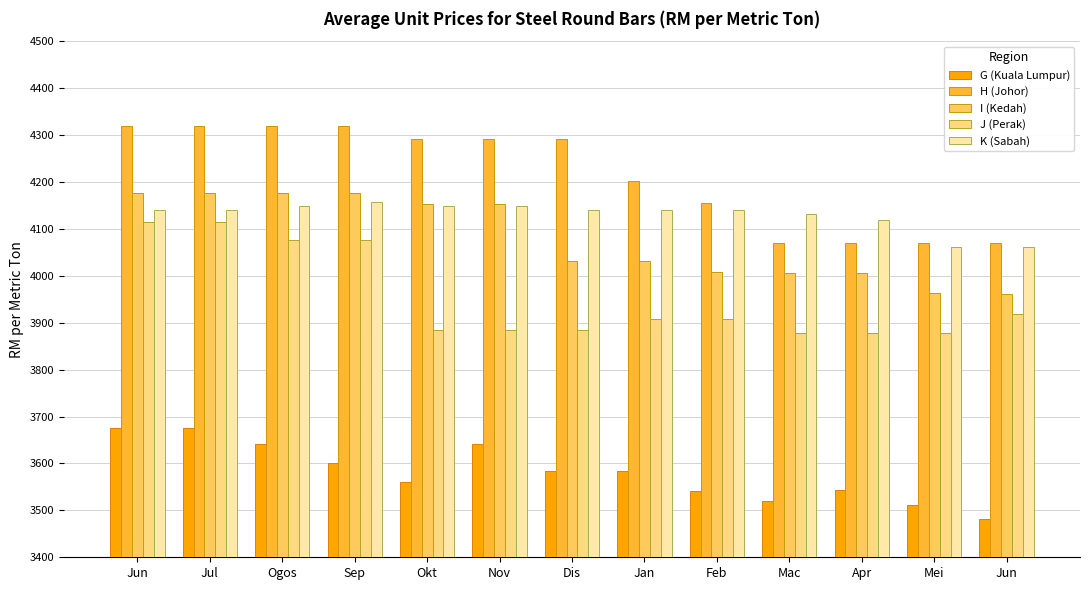

Read the K (Sabah) value at Okt.

4148.9